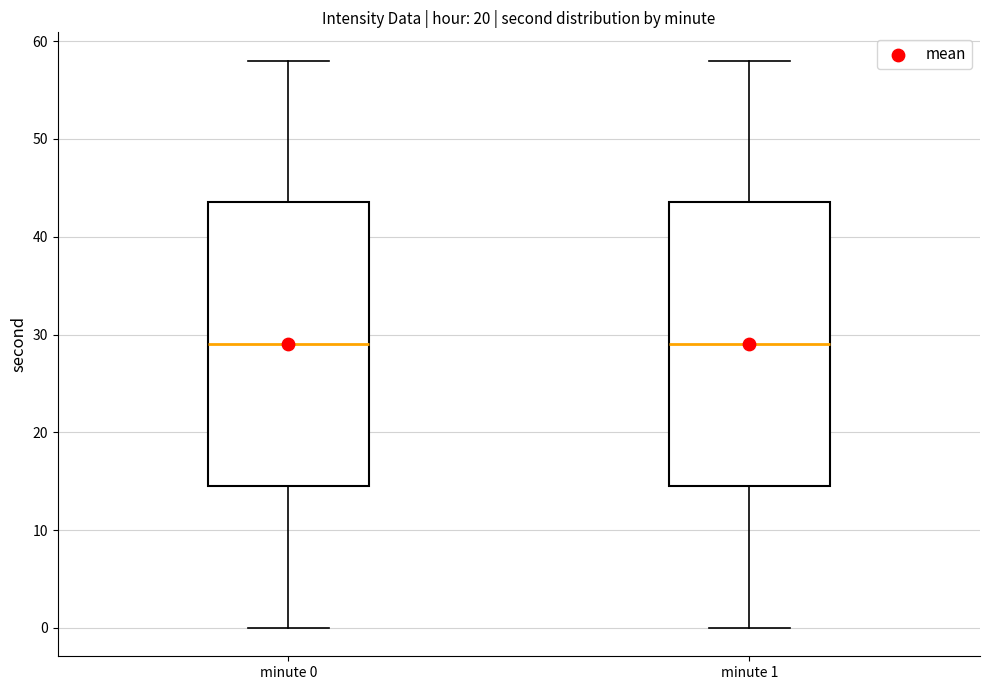

Reading left to right, read every box against the y-axis: the position of its median line, the range the box covers, and the ends of its whiskers. The values are not printed on the chart, so give them approximately, as read against the axis.

minute 0: median 29, box 15 to 44, whiskers 0 to 58
minute 1: median 29, box 15 to 44, whiskers 0 to 58